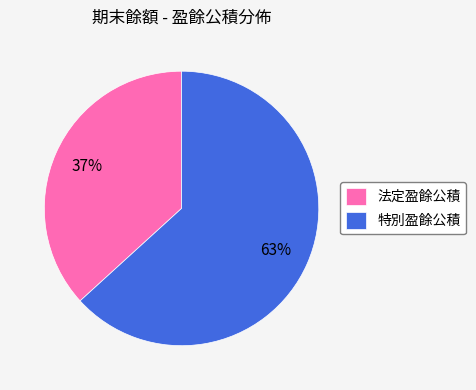

Does any single category account for the majority?

Yes